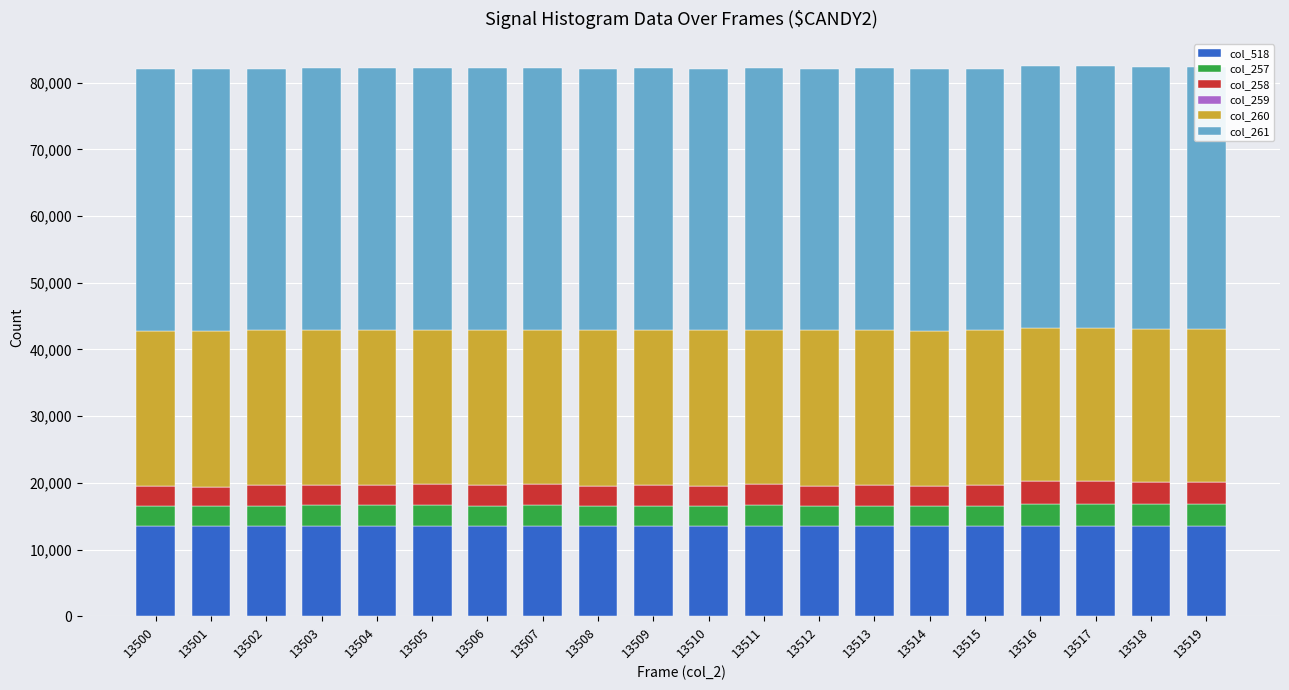

Are the bars horizontal?

No